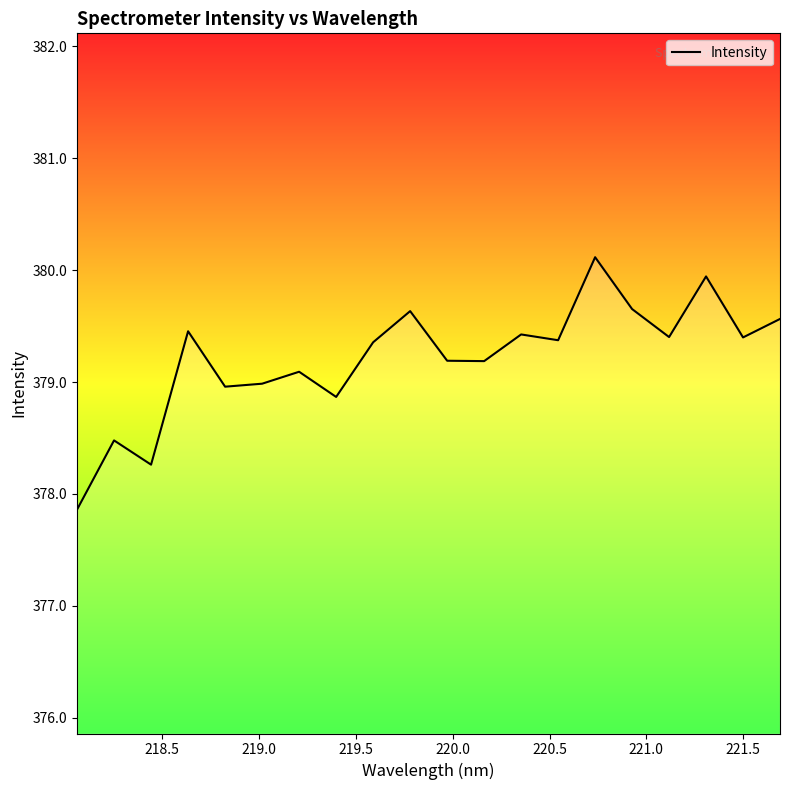

The value at 9 is 196.0. True or false?

False